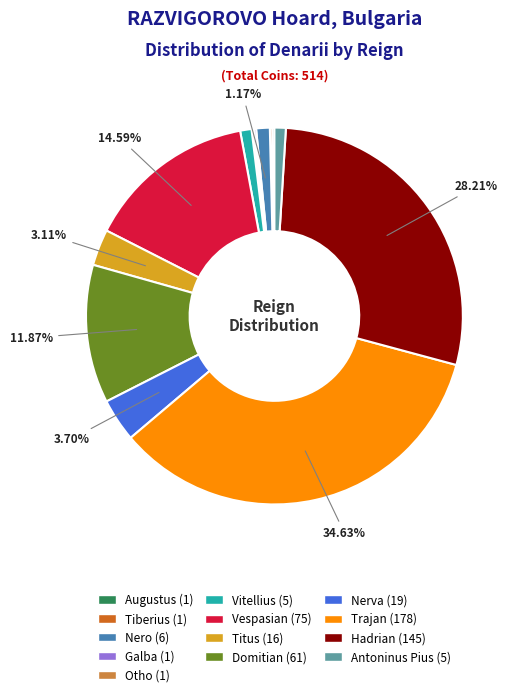

Do Hadrian and Nero together represent more than half of the pie?

No